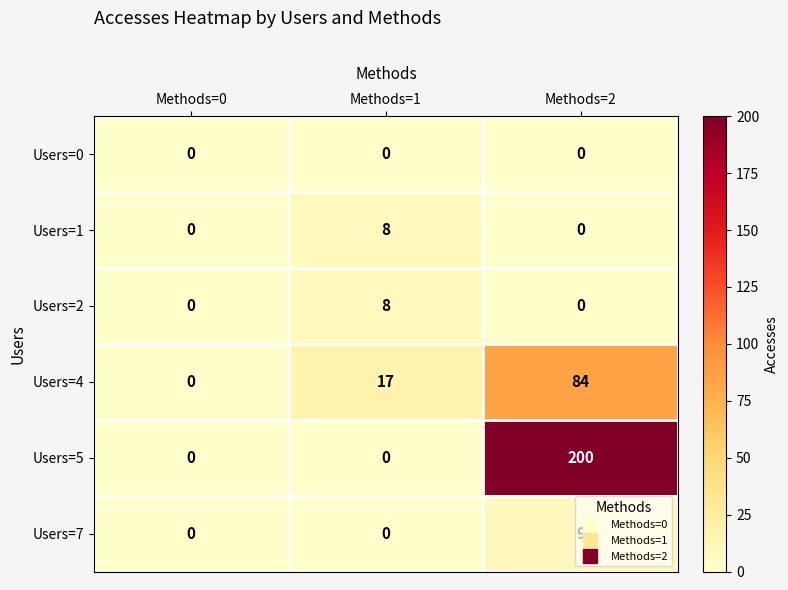

At which category does the chart reach its peak across all series?

Methods=2